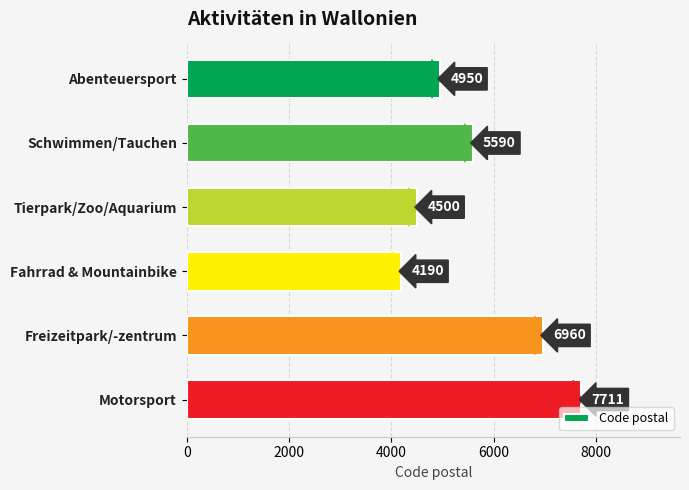

Reading bottom to top, transcribe all the data shown in this chart.

7711	6960	4190	4500	5590	4950